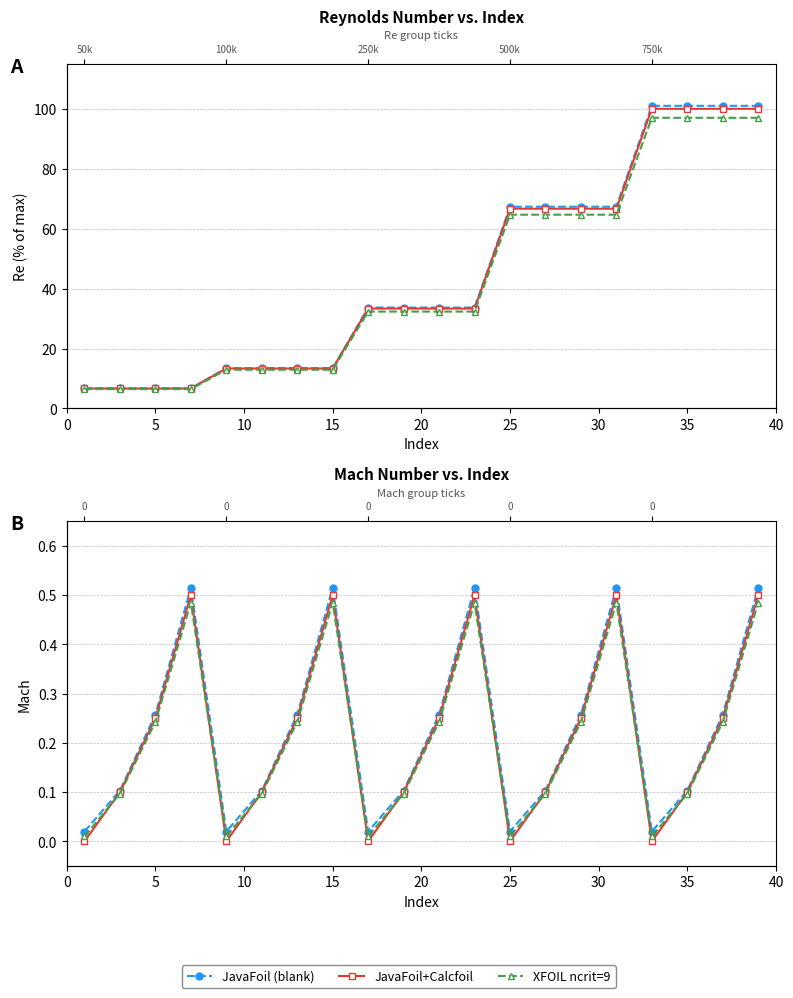

Rank the series at 5 from lowest to highest value.

XFOIL ncrit=9, JavaFoil+Calcfoil, JavaFoil (blank)